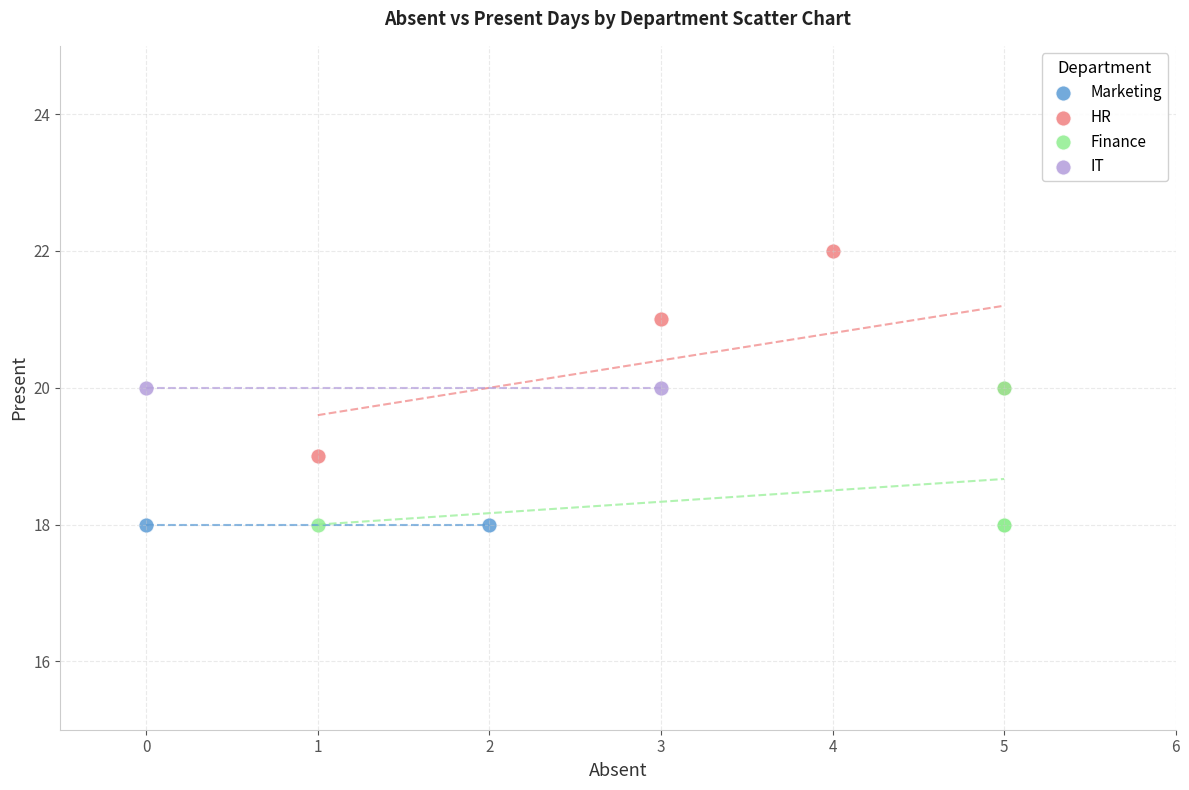

What are all the series names shown in the legend?

Marketing, HR, Finance, IT